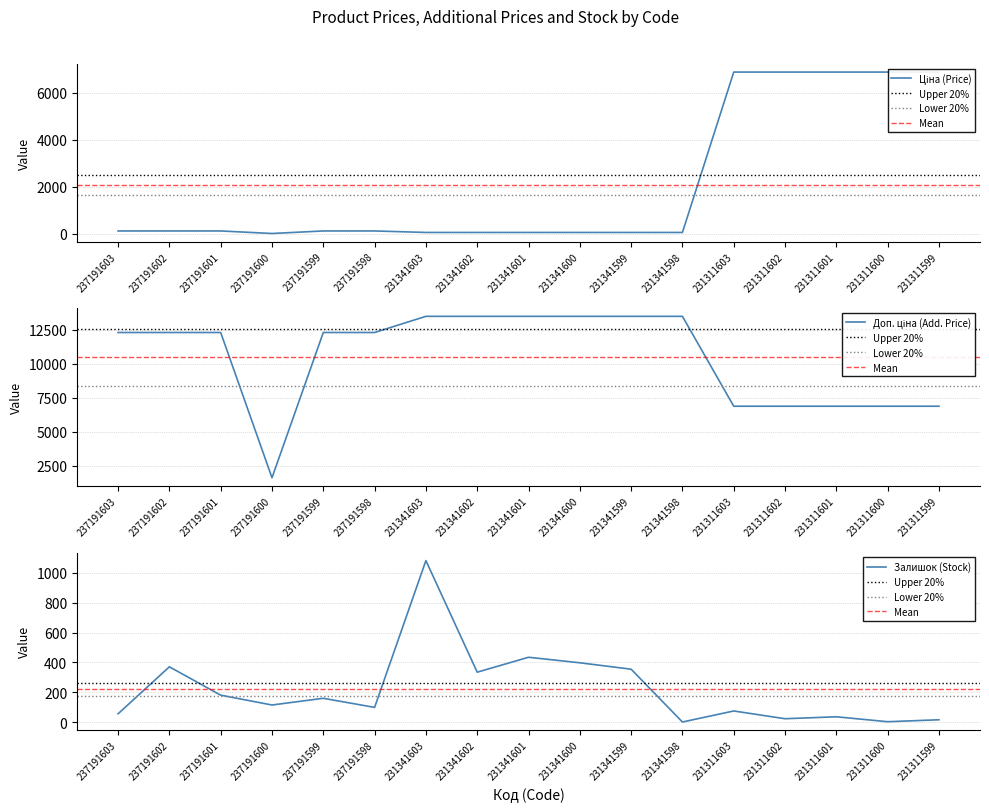

Which series has the largest range (max minus min)?

Доп. ціна